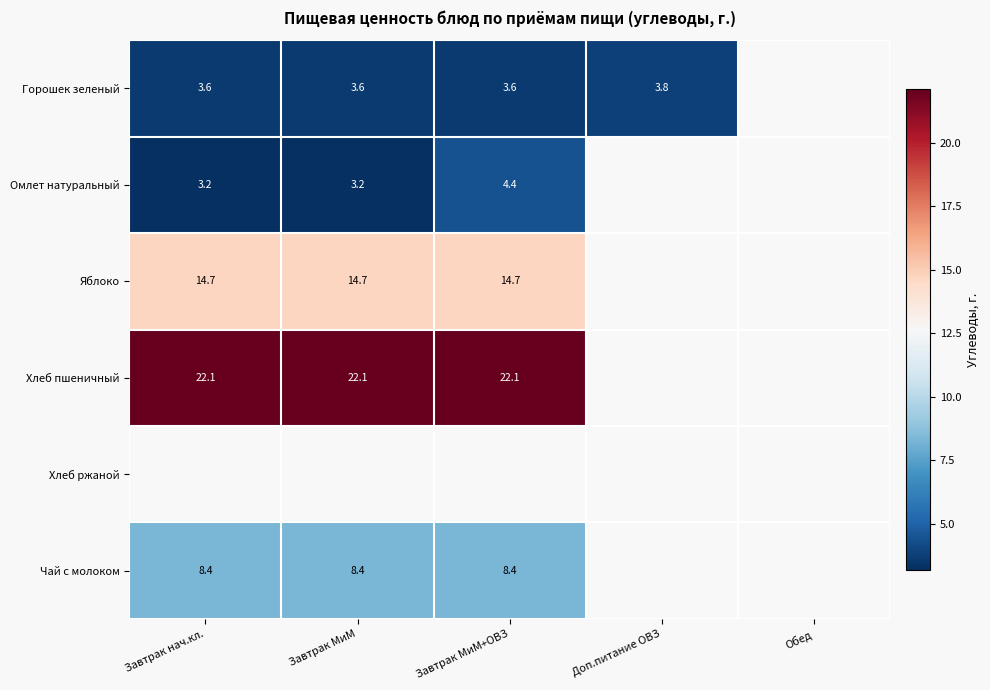

The value of Горошек зеленый at Завтрак МиМ+ОВЗ is 5.7. True or false?

False